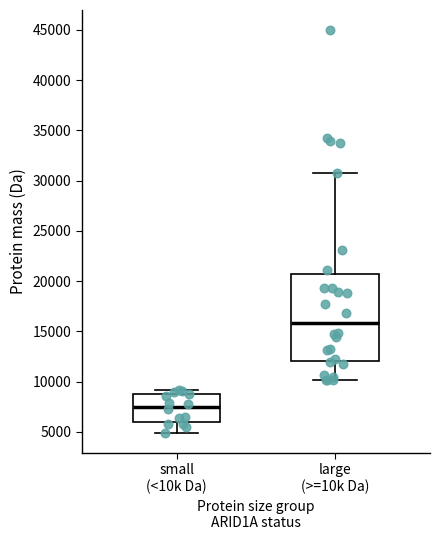

Comparing the boxes themselves (not the whiskers), which one is the tallest?

large (>=10k Da)